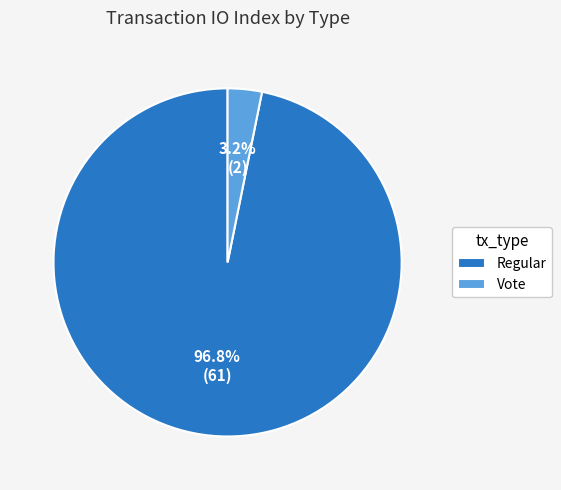

What is the largest slice in the pie chart?

Regular